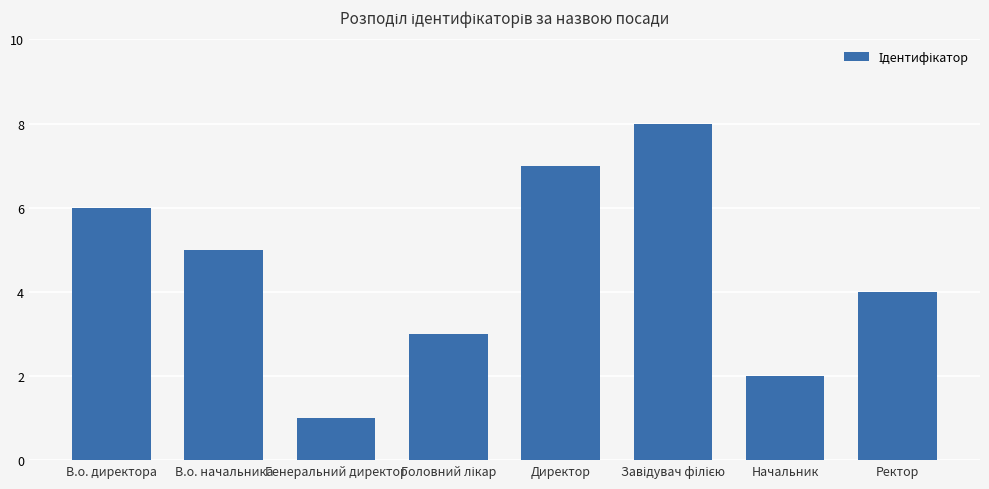

Reading left to right, extract all data points from this chart.

6	5	1	3	7	8	2	4